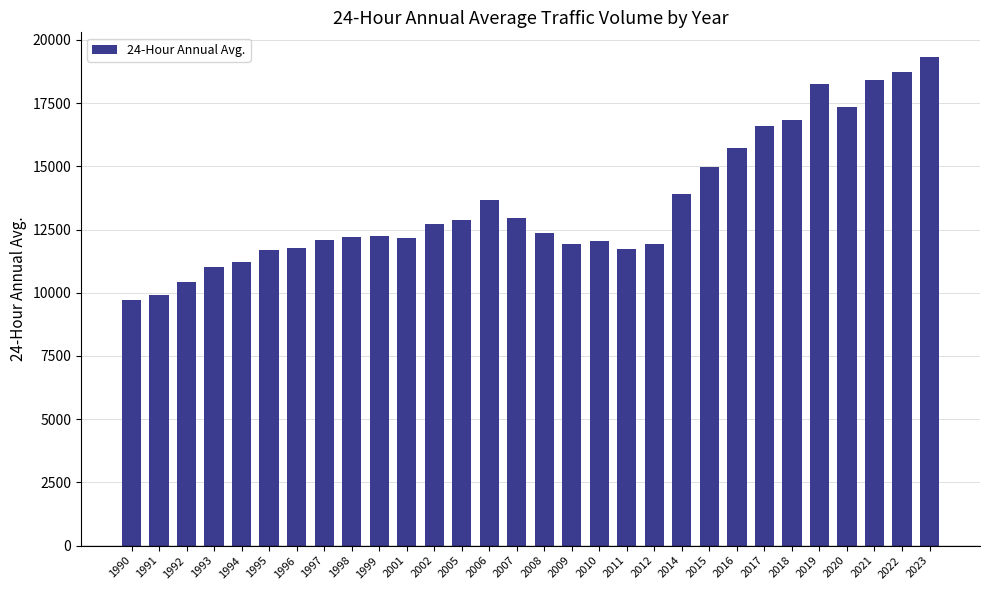

The value at 1995 is 11700. True or false?

True